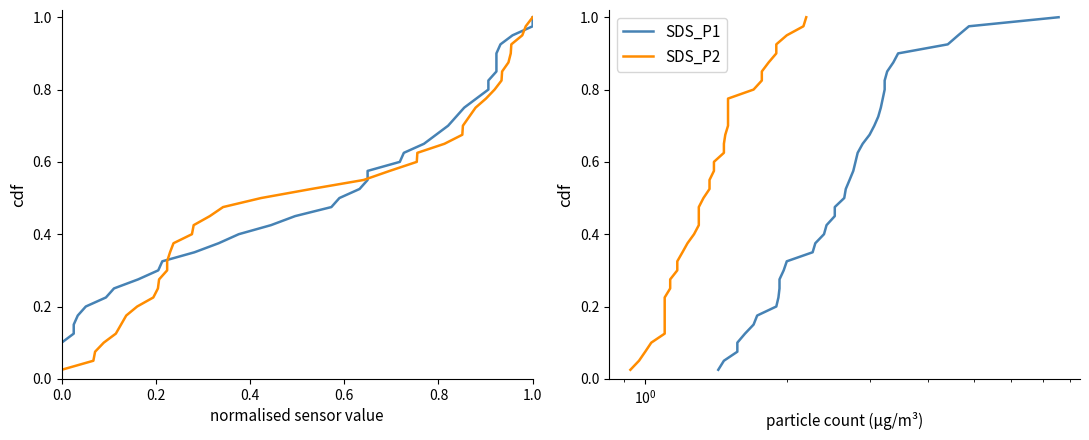

How many series are shown in this chart?

4